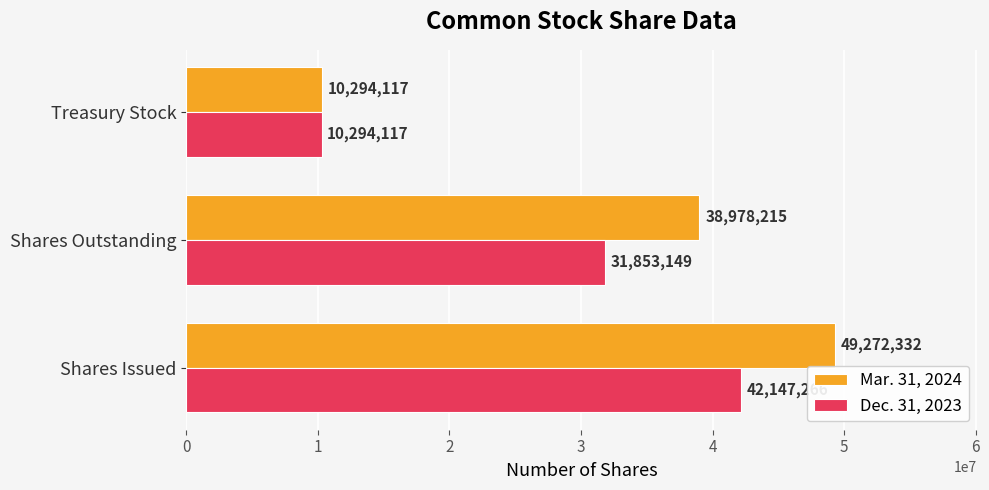

Which label corresponds to the largest value in the chart?

Shares Issued